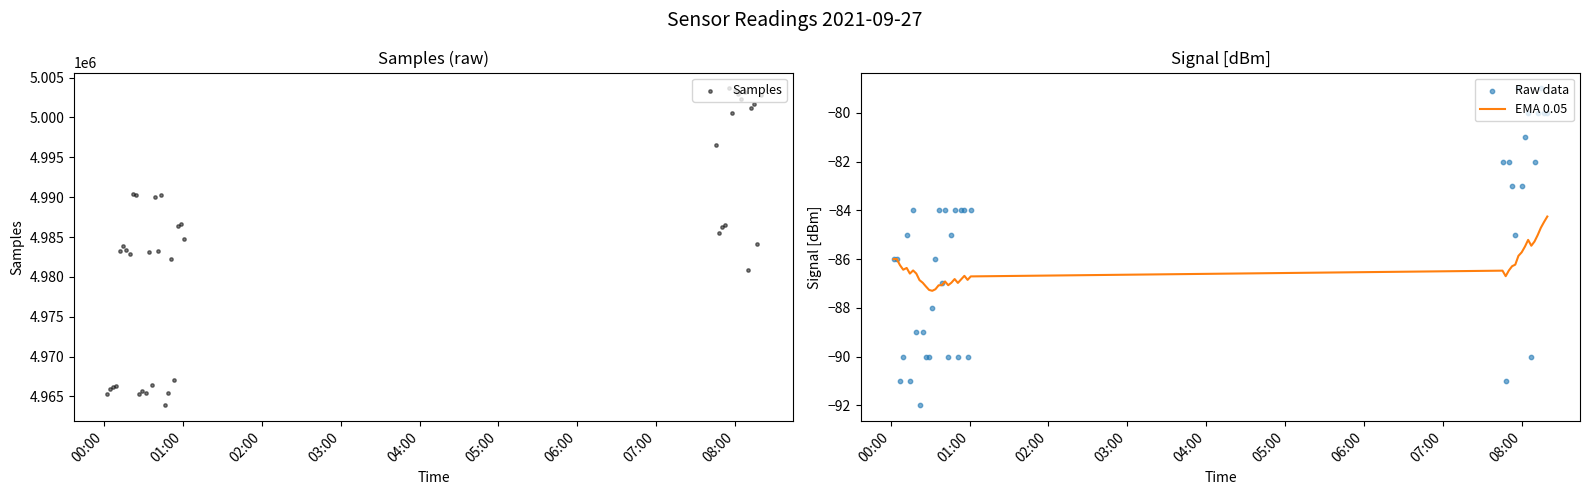

What is the lowest value of the EMA 0.05 series?

-87.3